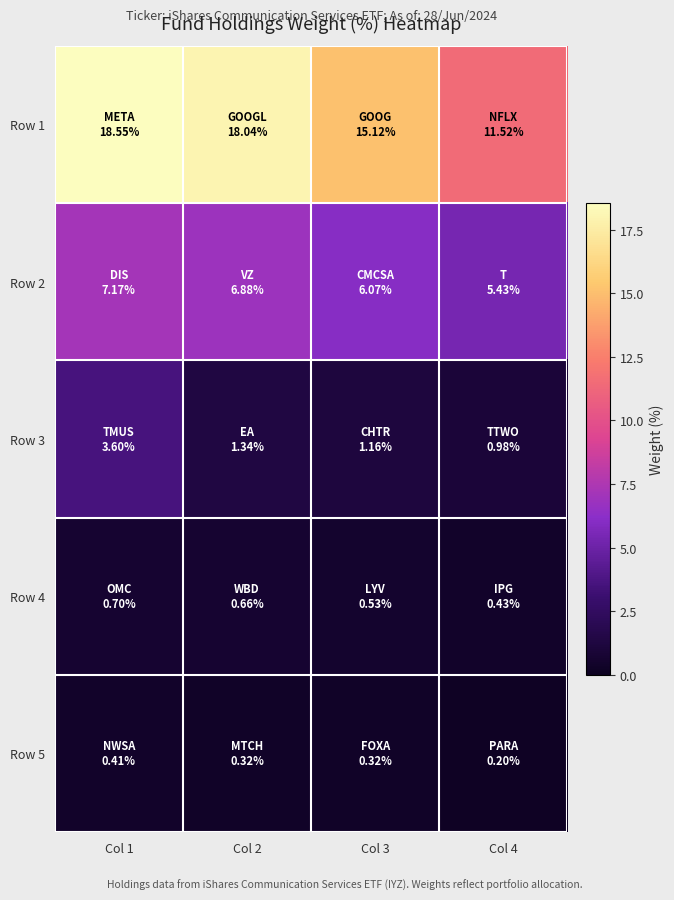

Reading right to left, list all the values displayed in this chart.

Row 1: Col 4=11.5	Col 3=15.1	Col 2=18.0	Col 1=18.6
Row 2: Col 4=5.4	Col 3=6.1	Col 2=6.9	Col 1=7.2
Row 3: Col 4=1.0	Col 3=1.2	Col 2=1.3	Col 1=3.6
Row 4: Col 4=0.4	Col 3=0.5	Col 2=0.7	Col 1=0.7
Row 5: Col 4=0.2	Col 3=0.3	Col 2=0.3	Col 1=0.4